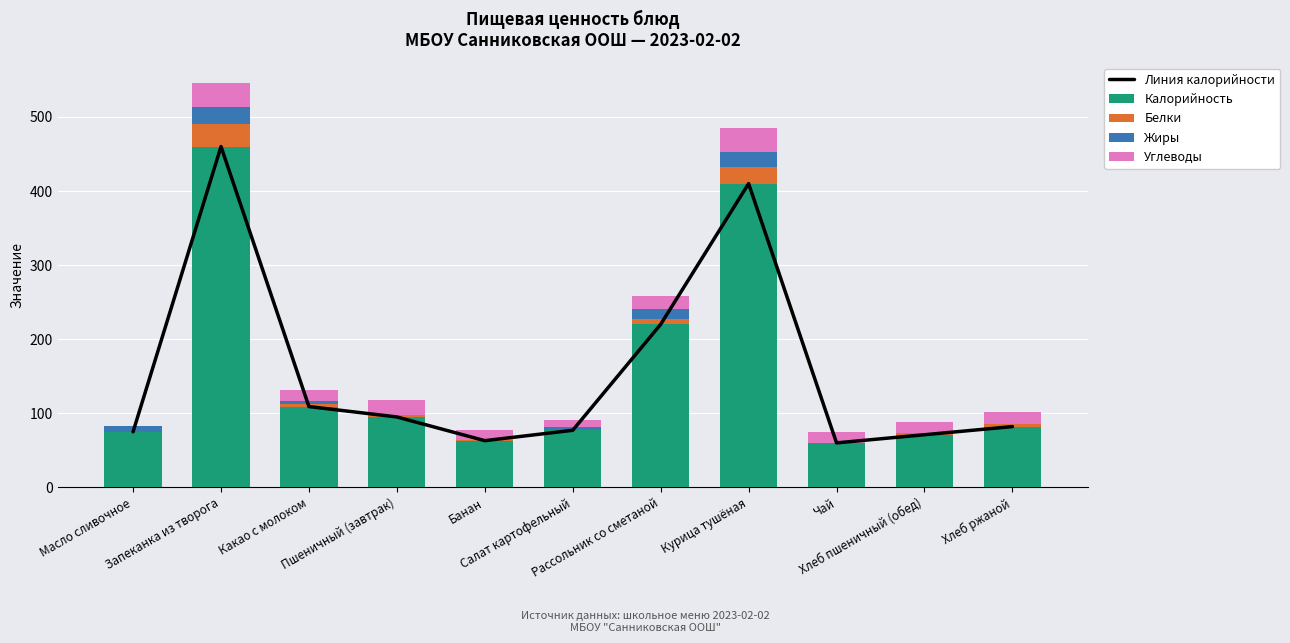

At which category is the sum across all series the highest?

Запеканка из творога